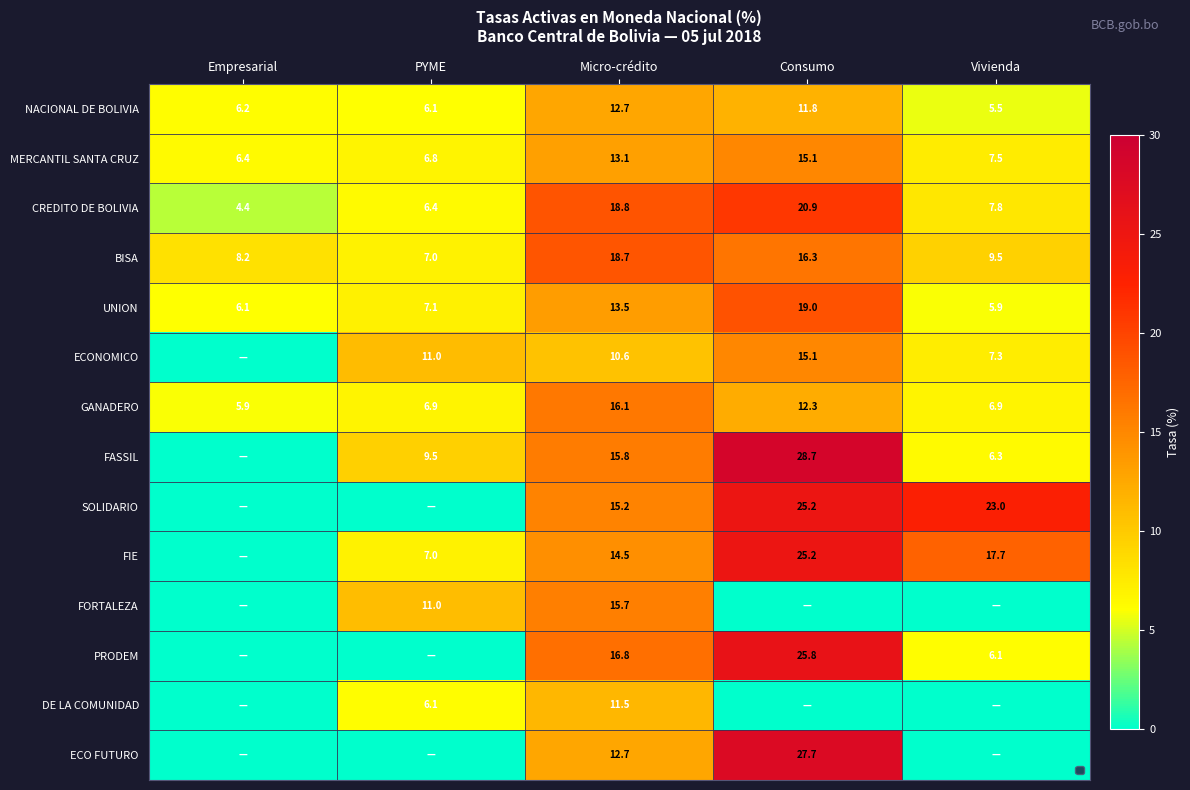

How many positive values does the FIE series have?

4